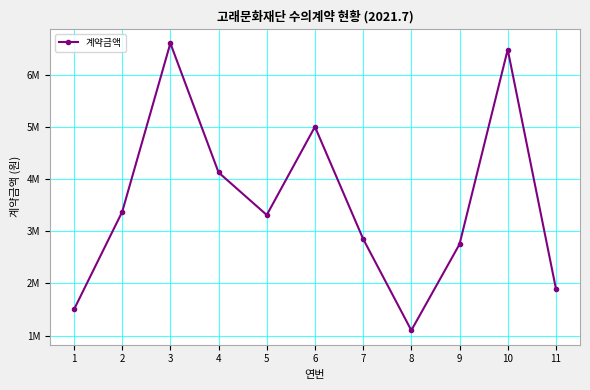

What is the value of the 1st point from the left?

1500000